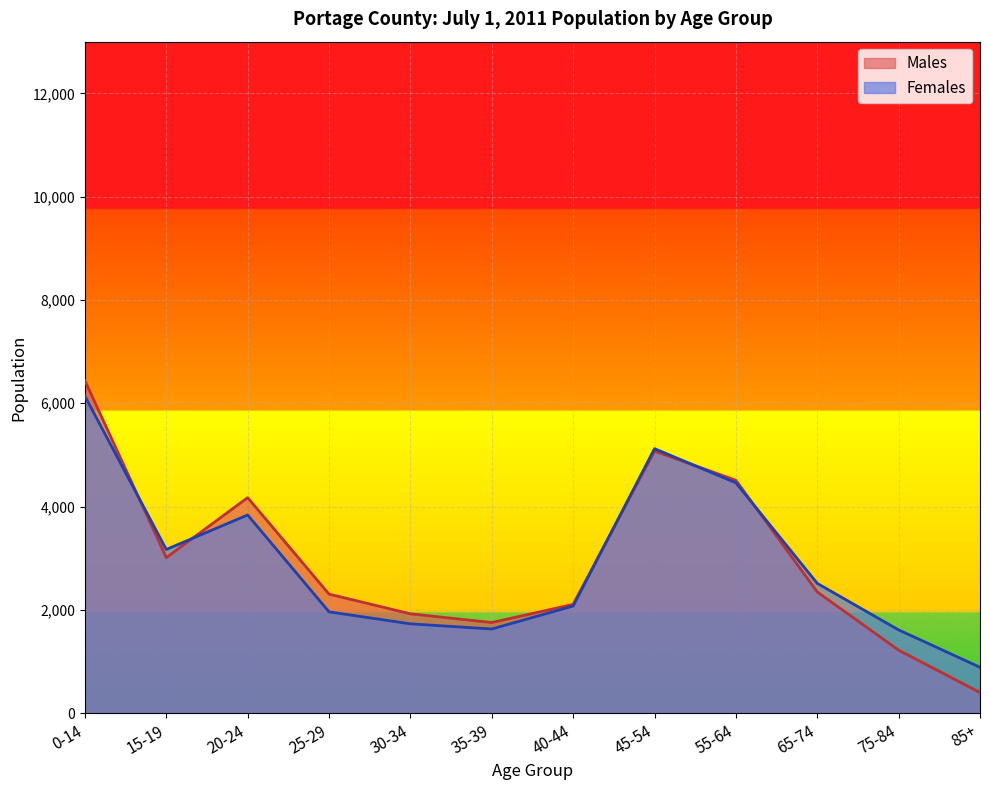

Reading right to left, list all the values displayed in this chart.

Males: 85+=401	75-84=1221	65-74=2348	55-64=4509	45-54=5075	40-44=2107	35-39=1756	30-34=1925	25-29=2306	20-24=4174	15-19=3012	0-14=6439
Females: 85+=890	75-84=1613	65-74=2514	55-64=4460	45-54=5122	40-44=2075	35-39=1631	30-34=1731	25-29=1963	20-24=3838	15-19=3170	0-14=6139